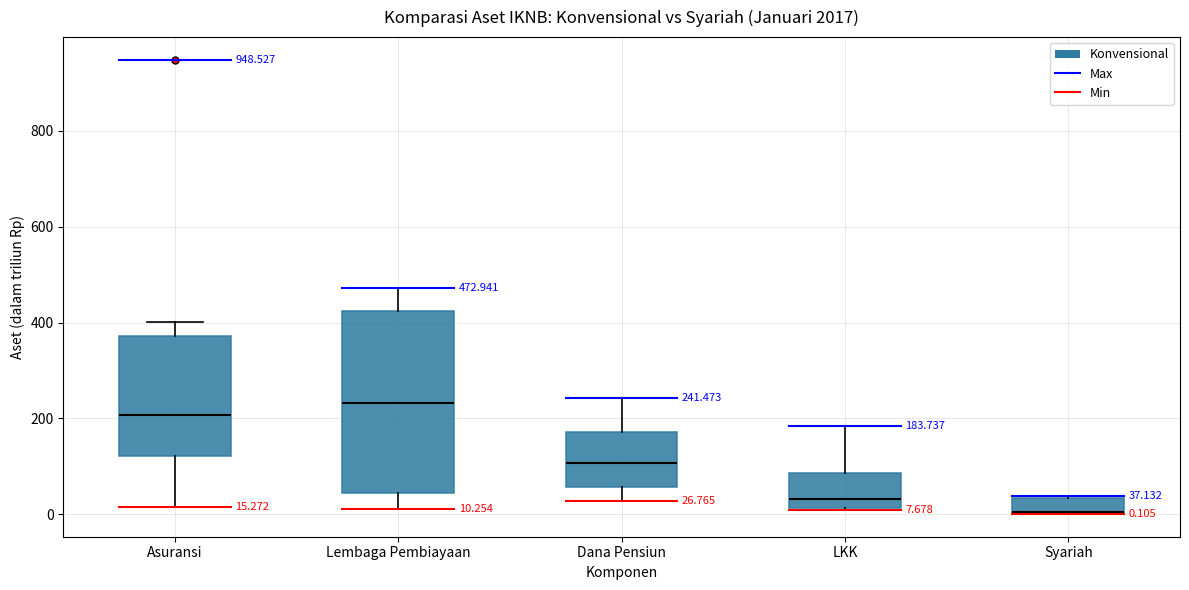

Which box is the tallest, from its lower edge to its upper edge?

Lembaga Pembiayaan